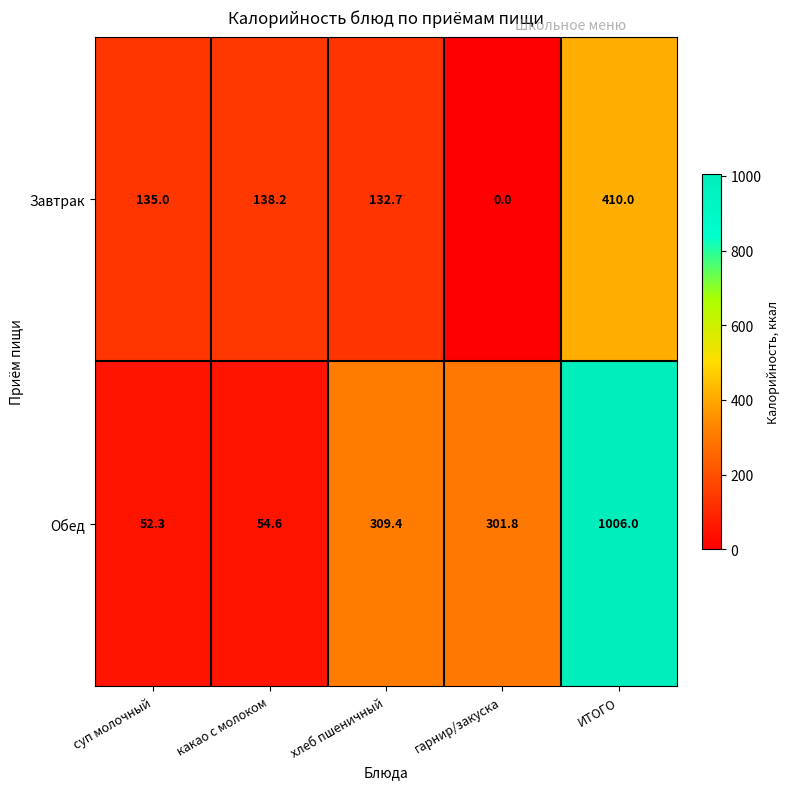

Which label corresponds to the smallest value in the chart?

гарнир/закуска